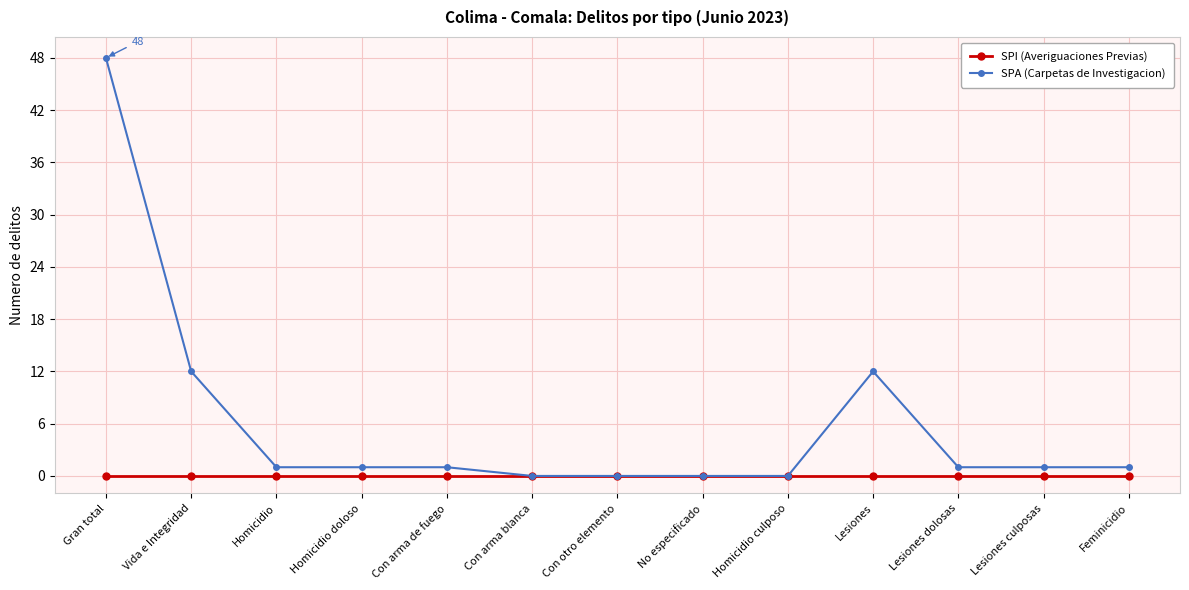

Which series has the largest total across all categories?

SPA (Carpetas de Investigacion)